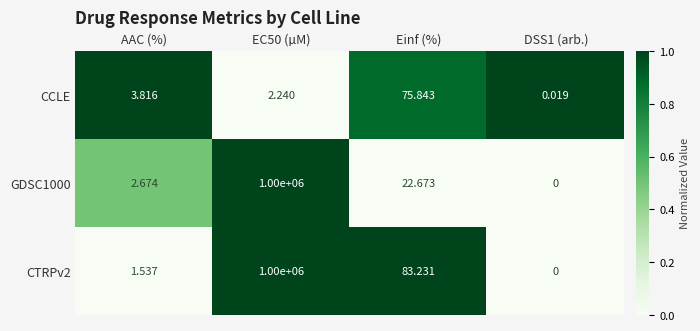

Where is GDSC1000 nearest to the value 500000?

Einf (%)